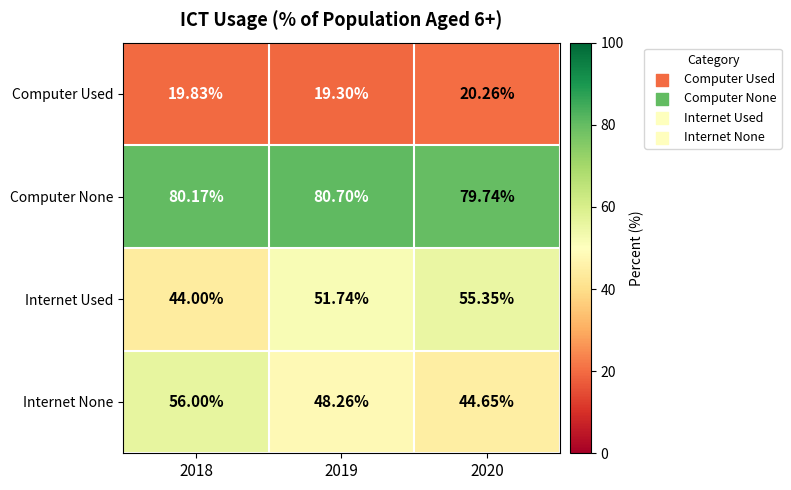

Count the number of data series in this chart.

4